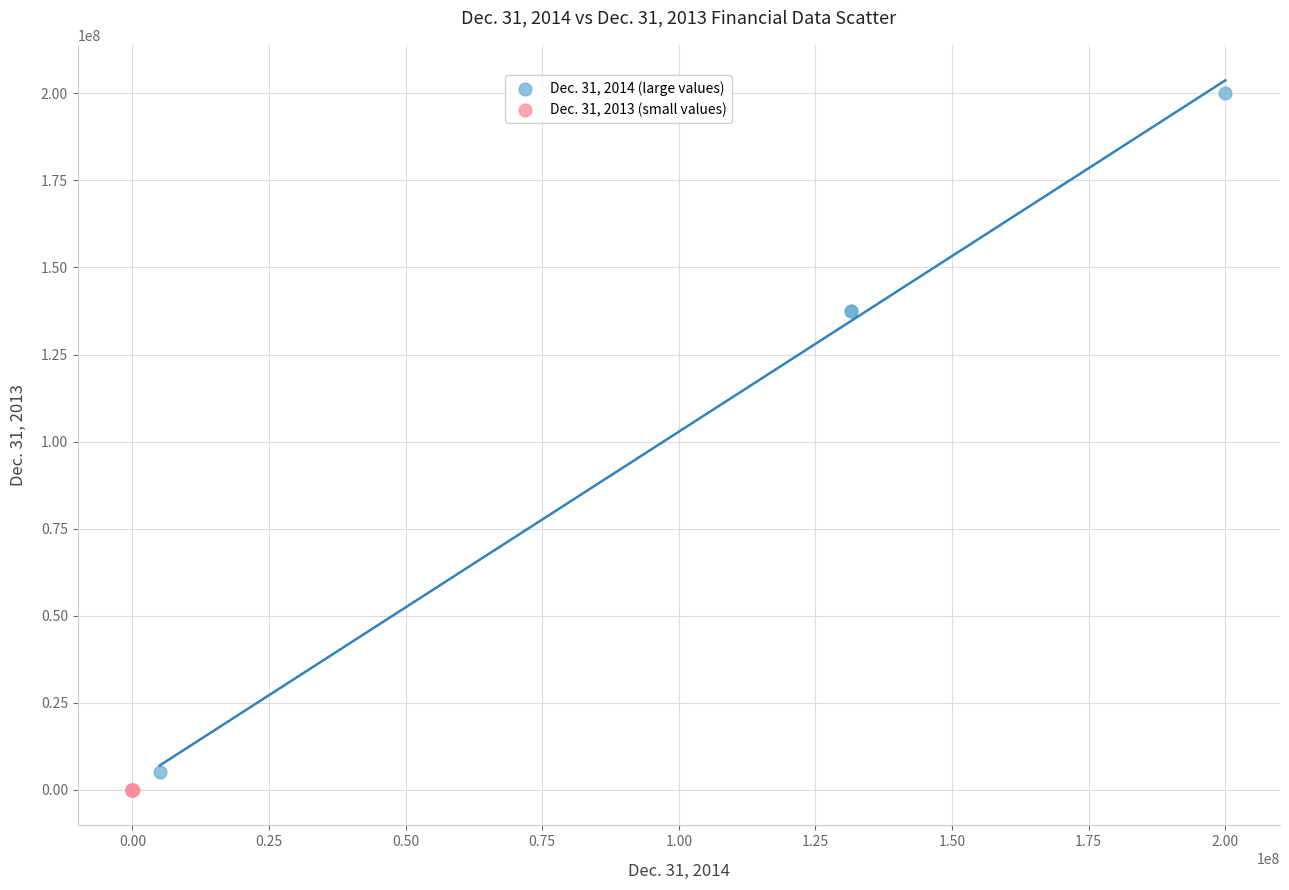

Which series has the largest Y range (max minus min)?

Dec. 31, 2014 (large values)